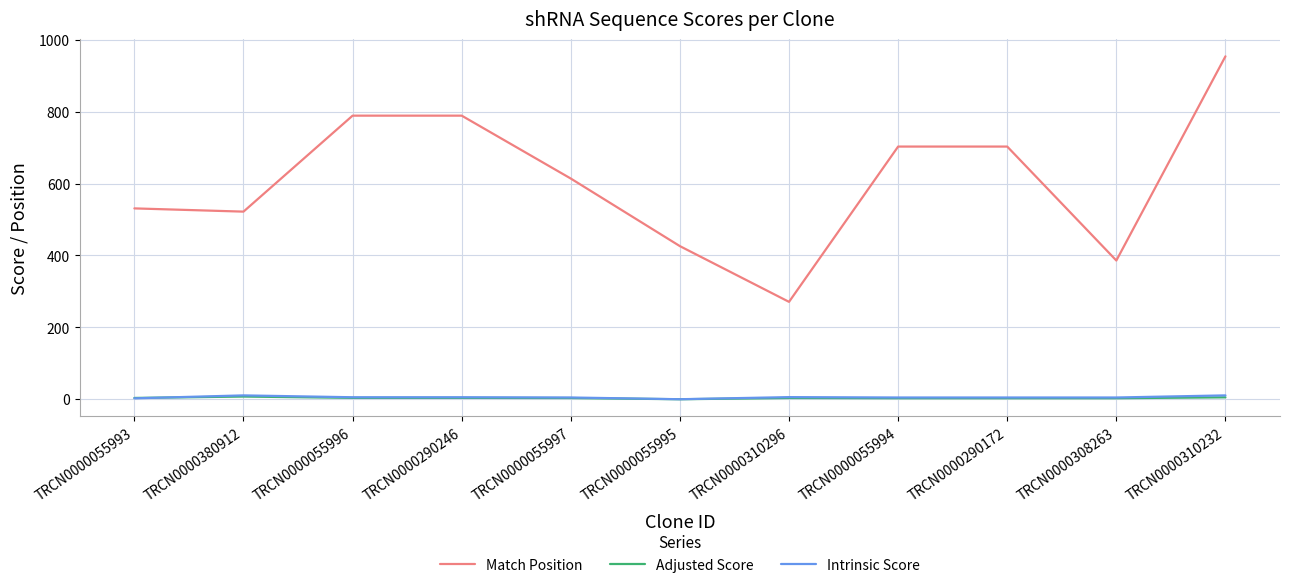

Where does the Match Position series first go above 614?

TRCN0000055996